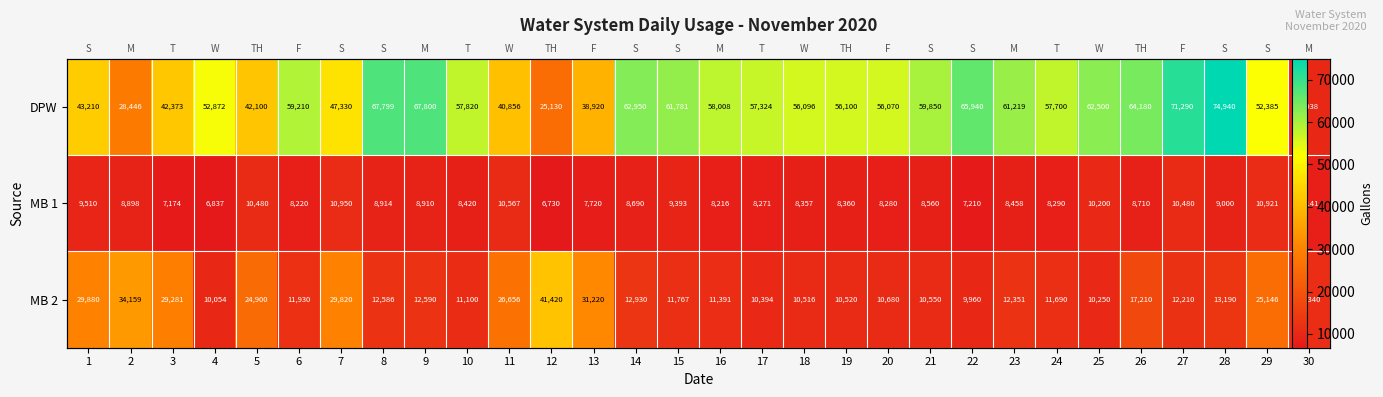

How many values in the MB 1 series are below 8560?

15